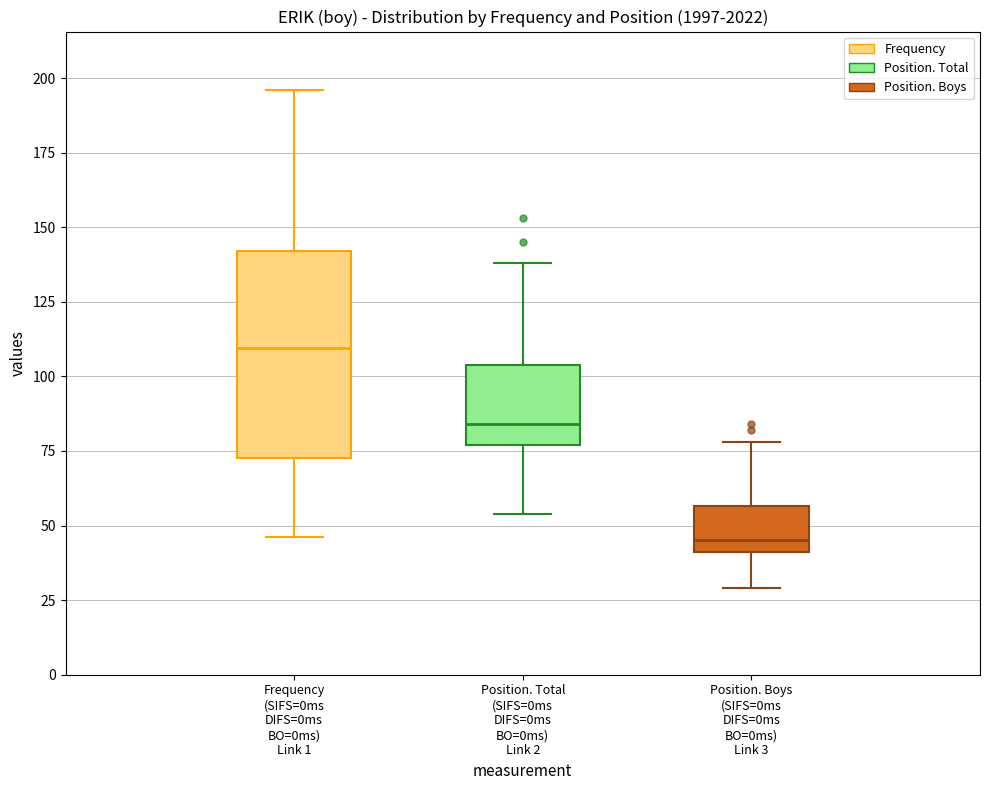

Comparing the boxes themselves (not the whiskers), which one is the tallest?

Frequency (SIFS=0ms DIFS=0ms BO=0ms) Link 1